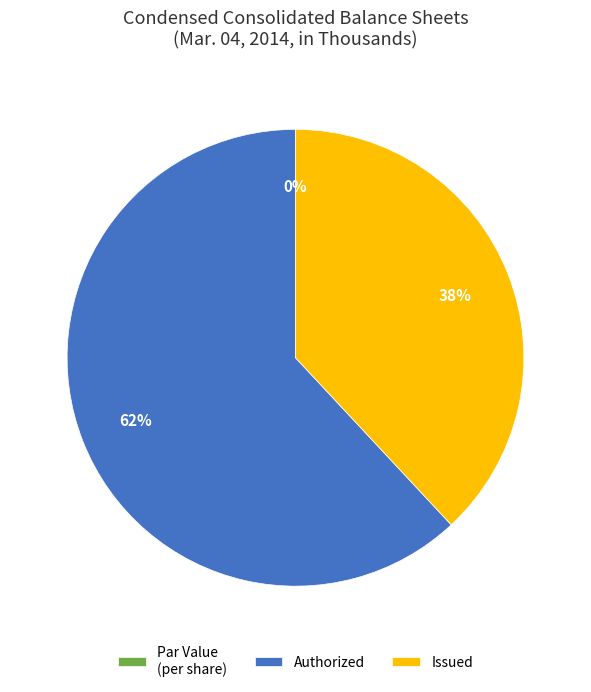

To the nearest percent, what is the difference between the largest and smallest slice percentages?

62%